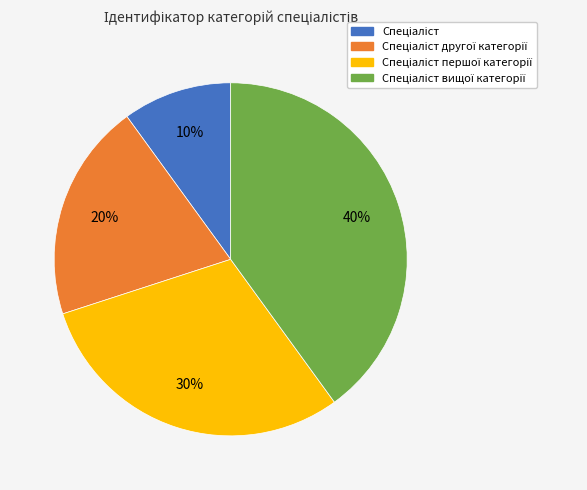

To the nearest percent, what is the average slice percentage?

25%